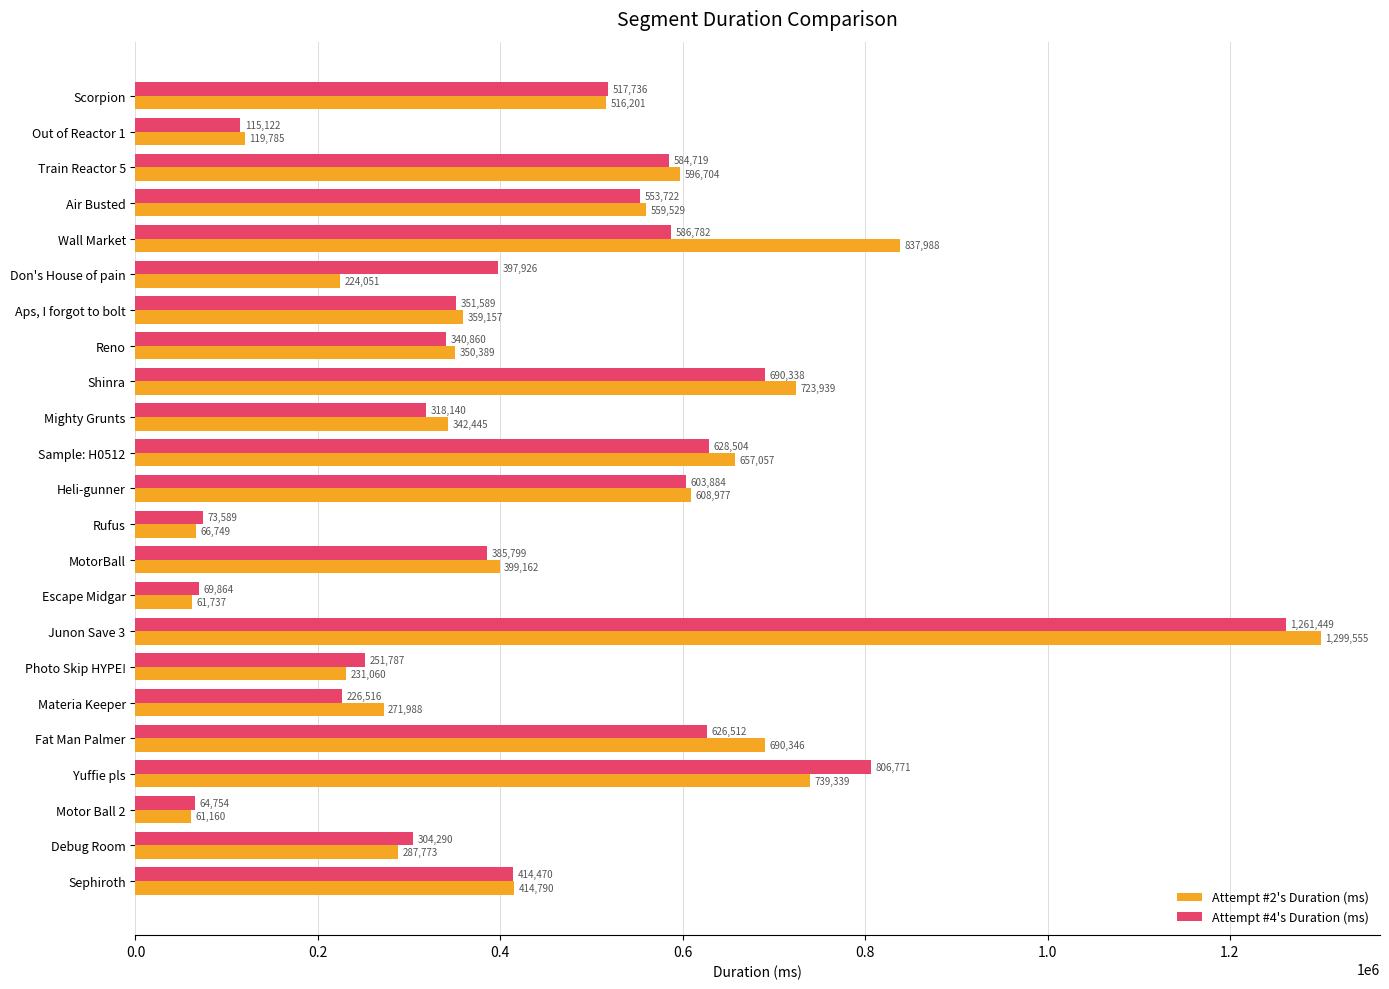

List the series in order of their overall mean, highest first.

Attempt #2's Duration (ms), Attempt #4's Duration (ms)